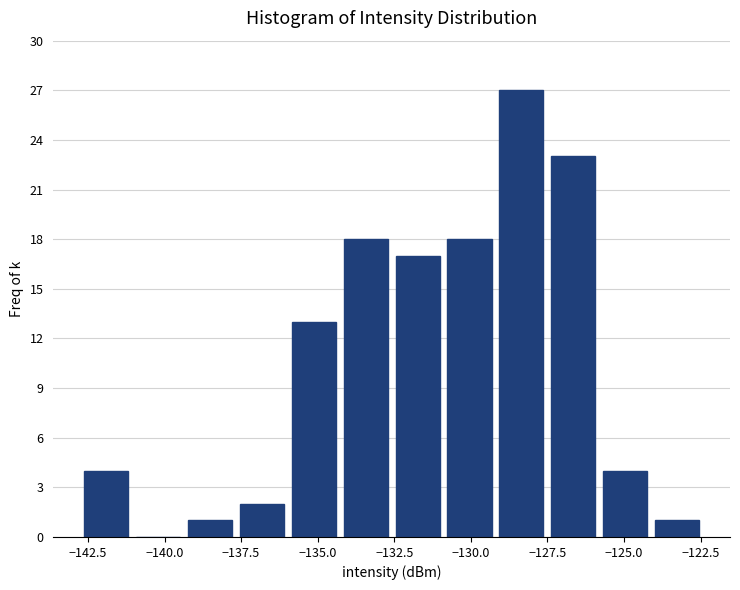

Around what value on the x-axis is the tallest bar? Give the approximate position of its centre, as read against the axis.

-128.5